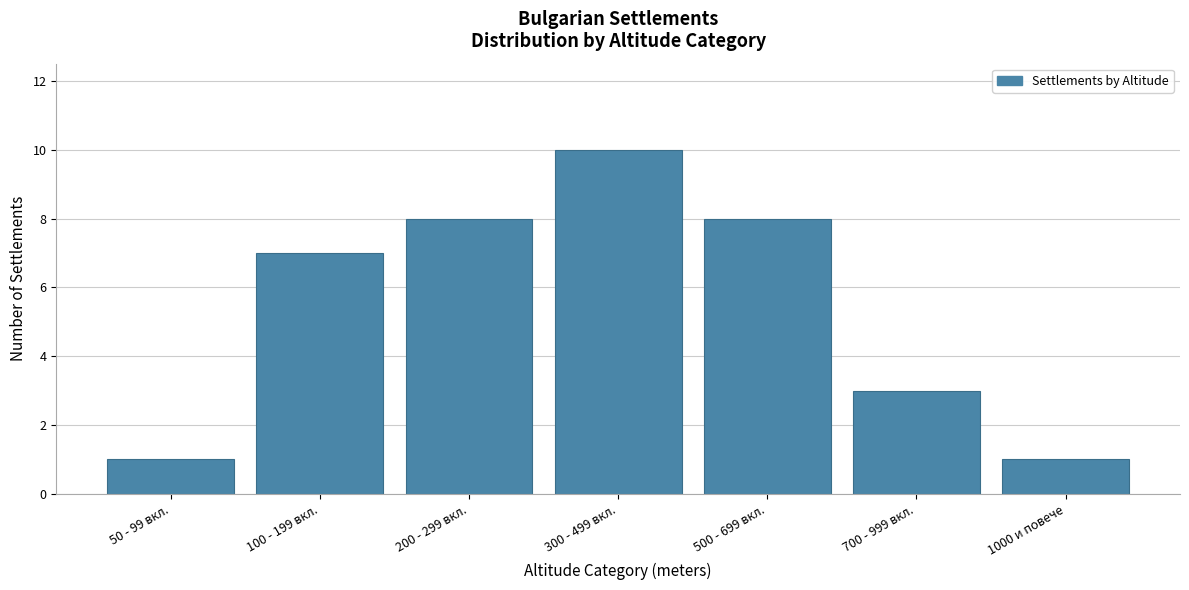

Reading left to right, list all the values displayed in this chart.

1	7	8	10	8	3	1